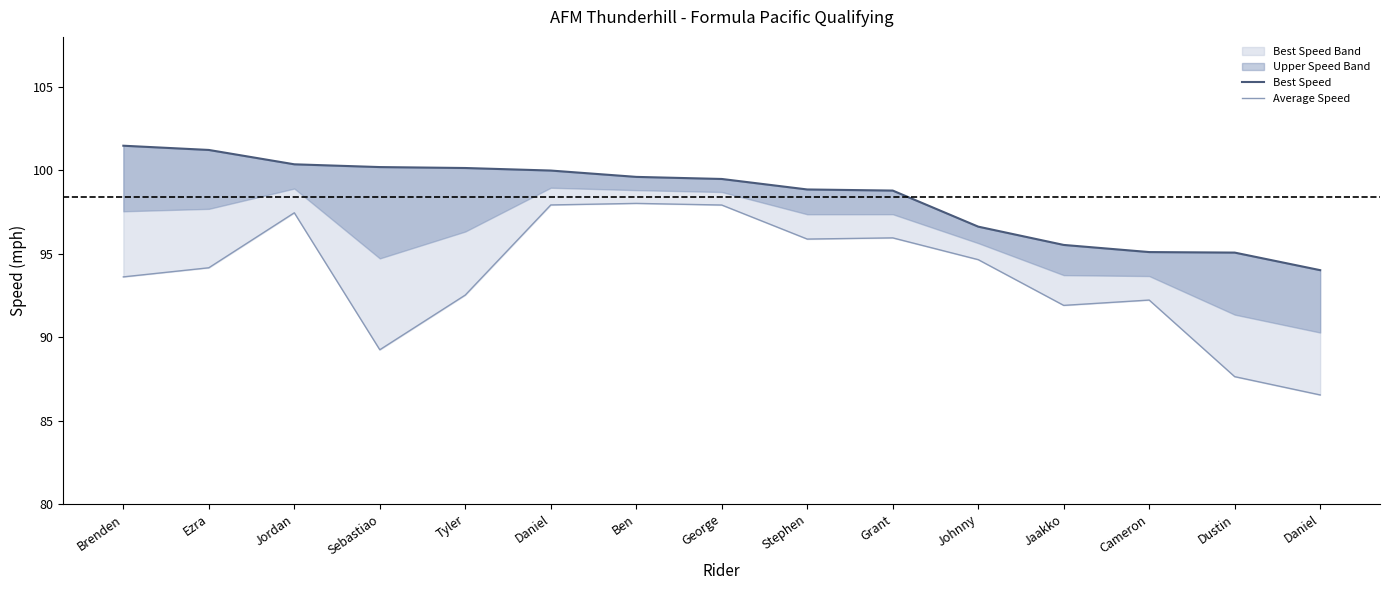

Which series has the largest range (max minus min)?

Average Speed